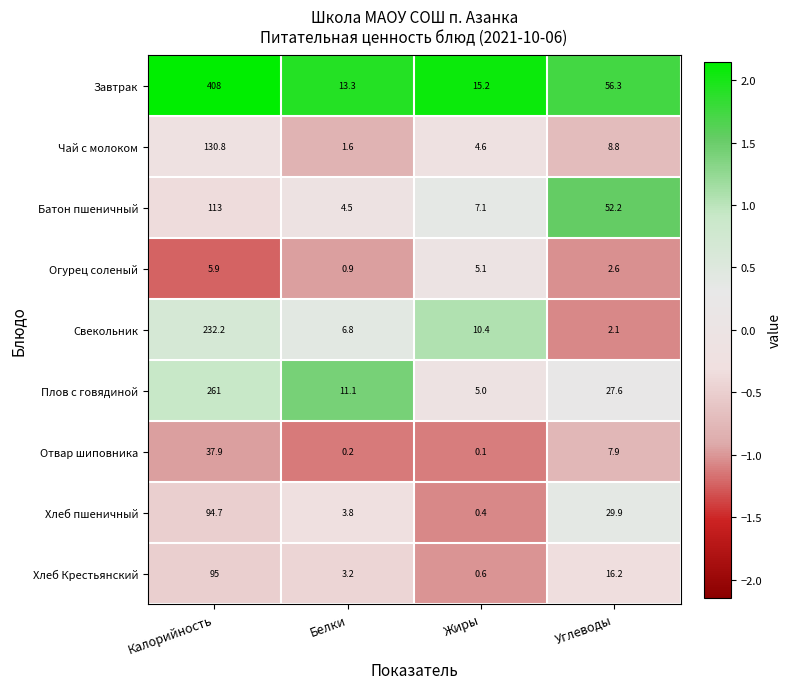

At which category is the sum across all series the highest?

Калорийность